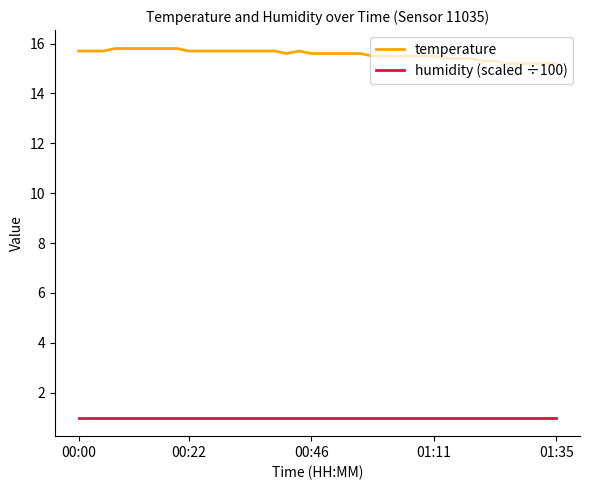

Which series has the largest total across all categories?

temperature